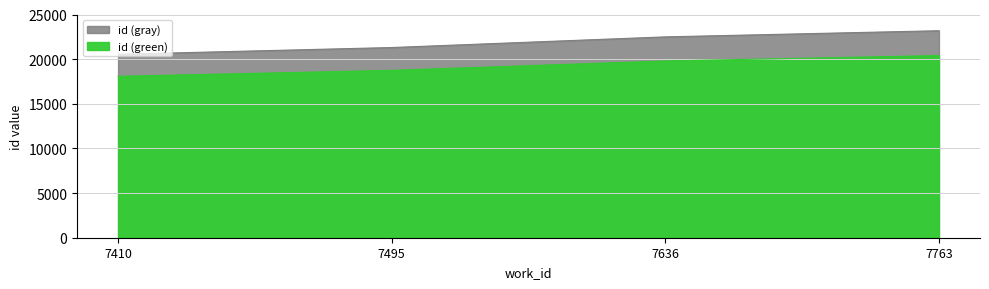

What is the approximate value at 7410, to the nearest 100?

20500